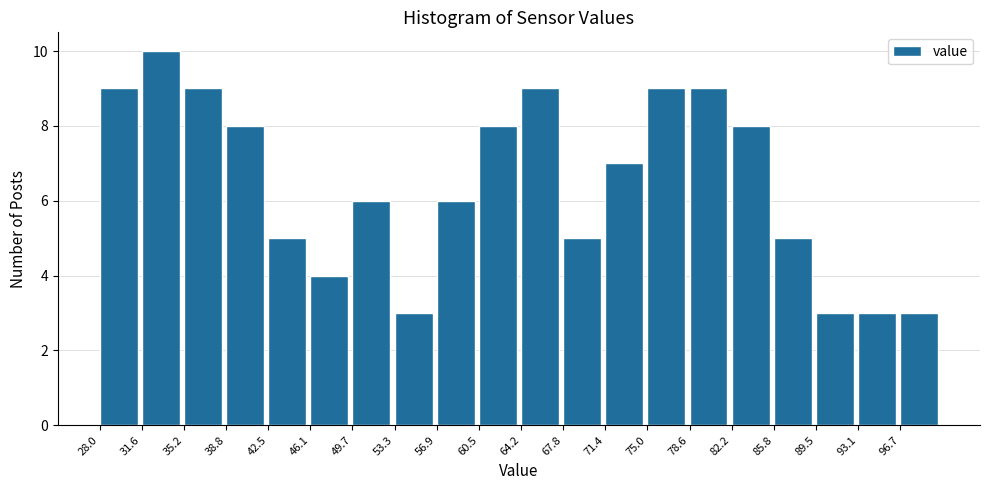

Reading left to right, transcribe this chart: for each bar, give the range it covers on the x-axis and its height. Neither the bar edges nor the heights are printed on the chart, so give them approximately, as read against the axes.

28.0 to 31.5: 9
31.5 to 35.0: 10
35.0 to 39.0: 9
39.0 to 42.5: 8
42.5 to 46.0: 5
46.0 to 49.5: 4
49.5 to 53.5: 6
53.5 to 57.0: 3
57.0 to 60.5: 6
60.5 to 64.0: 8
64.0 to 68.0: 9
68.0 to 71.5: 5
71.5 to 75.0: 7
75.0 to 78.5: 9
78.5 to 82.0: 9
82.0 to 86.0: 8
86.0 to 89.5: 5
89.5 to 93.0: 3
93.0 to 96.5: 3
96.5 to 100.5: 3